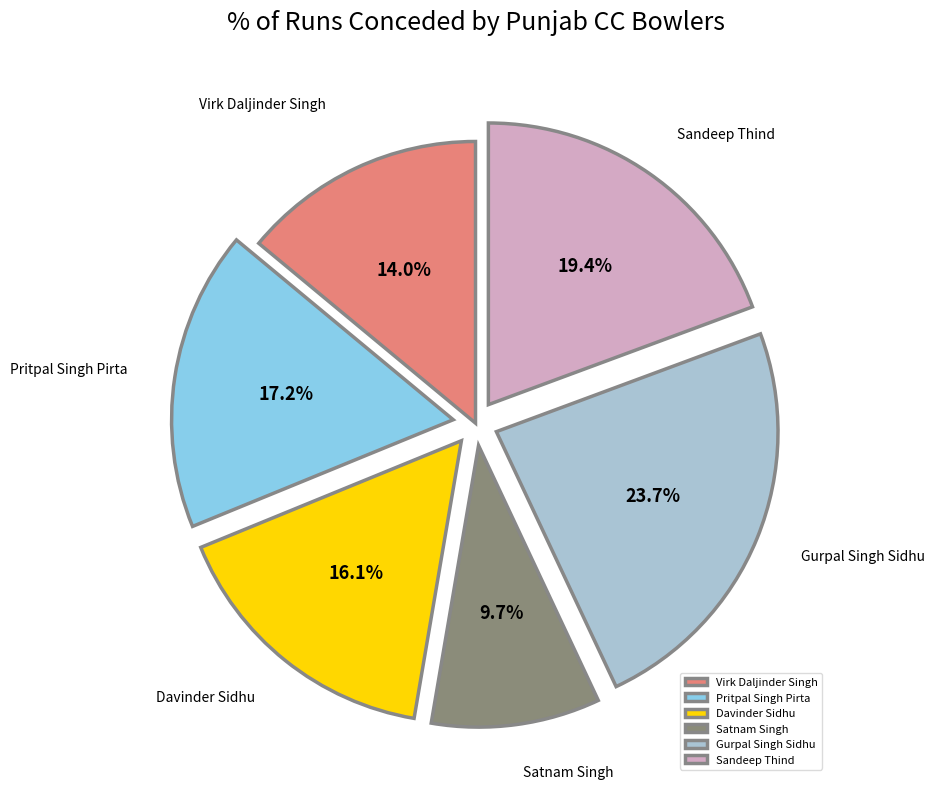

Rank the categories by value from highest to lowest.

Gurpal Singh Sidhu, Sandeep Thind, Pritpal Singh Pirta, Davinder Sidhu, Virk Daljinder Singh, Satnam Singh